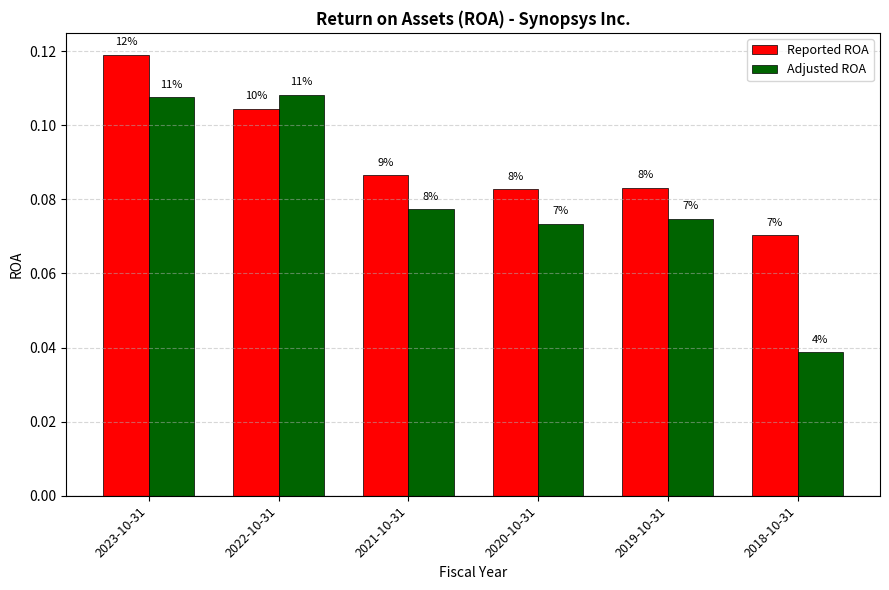

How many bars are there in total?

12